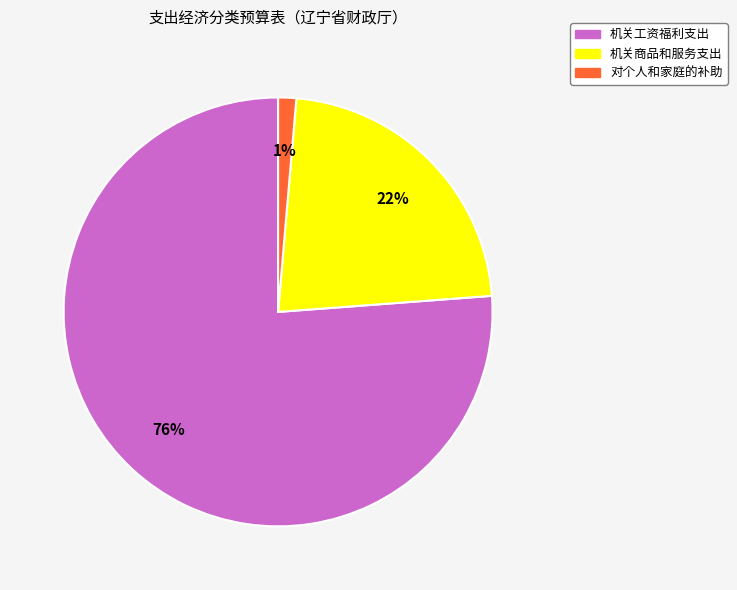

To the nearest percent, what portion does 对个人和家庭的补助 represent?

1%